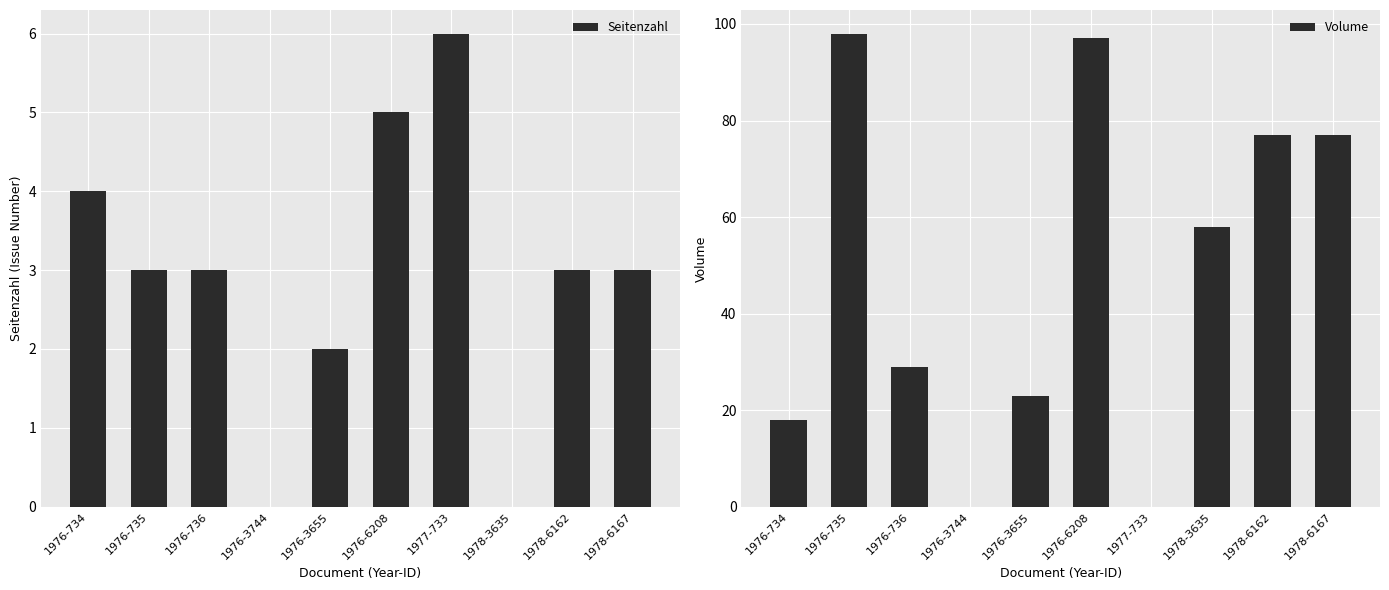

Rank the series at 1976-734 from lowest to highest value.

Seitenzahl, Volume